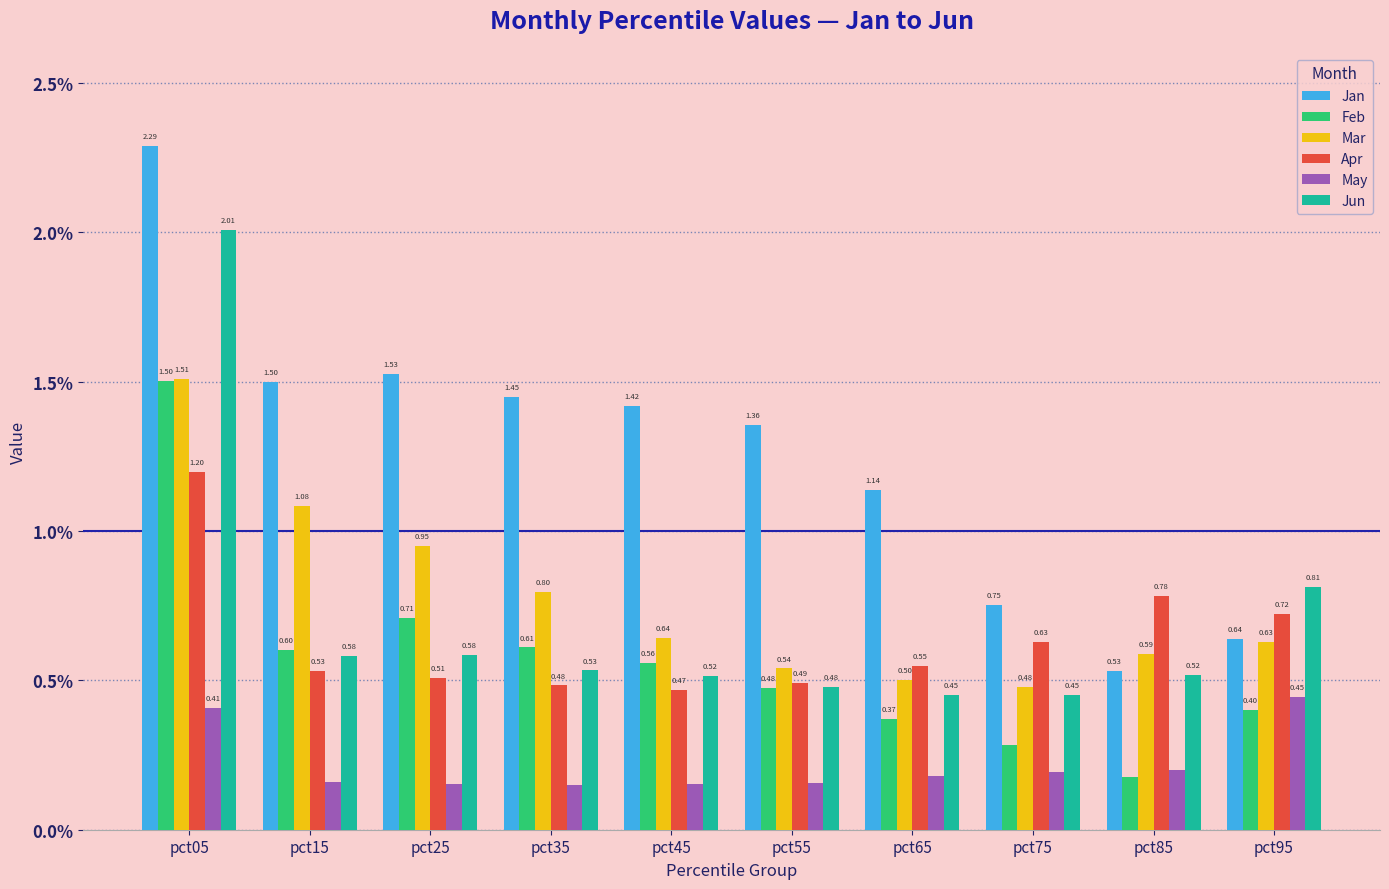

Does the chart contain any negative values?

No